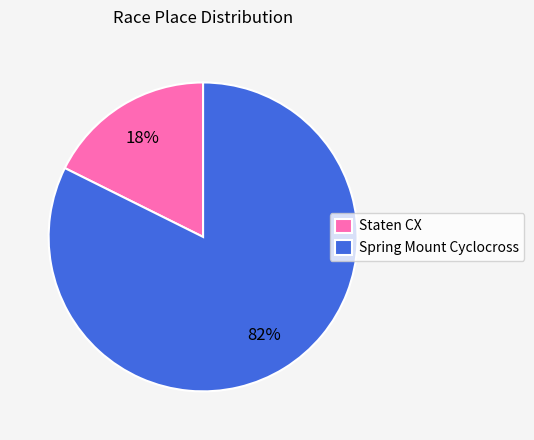

Which has a higher value, Spring Mount Cyclocross or Staten CX?

Spring Mount Cyclocross